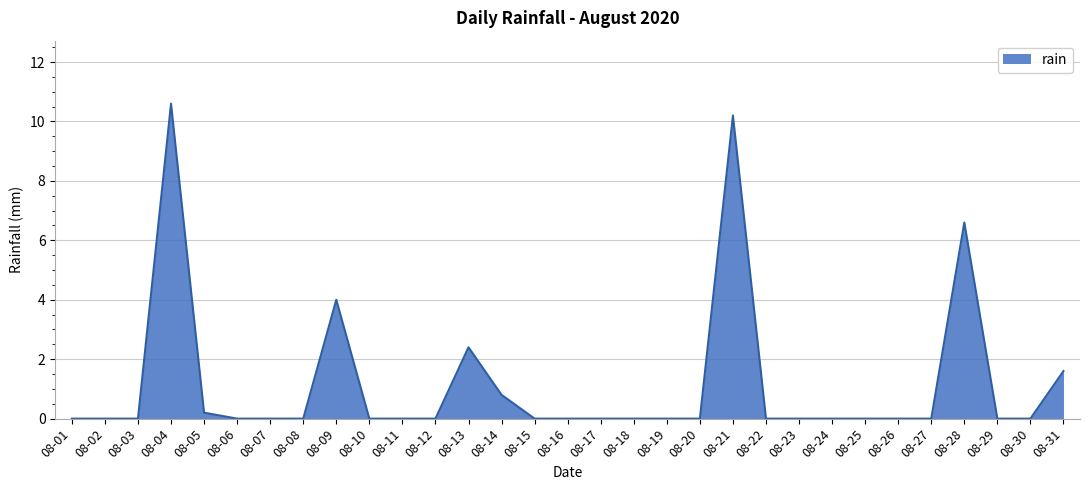

Where is the data nearest to the value 5?

08-09